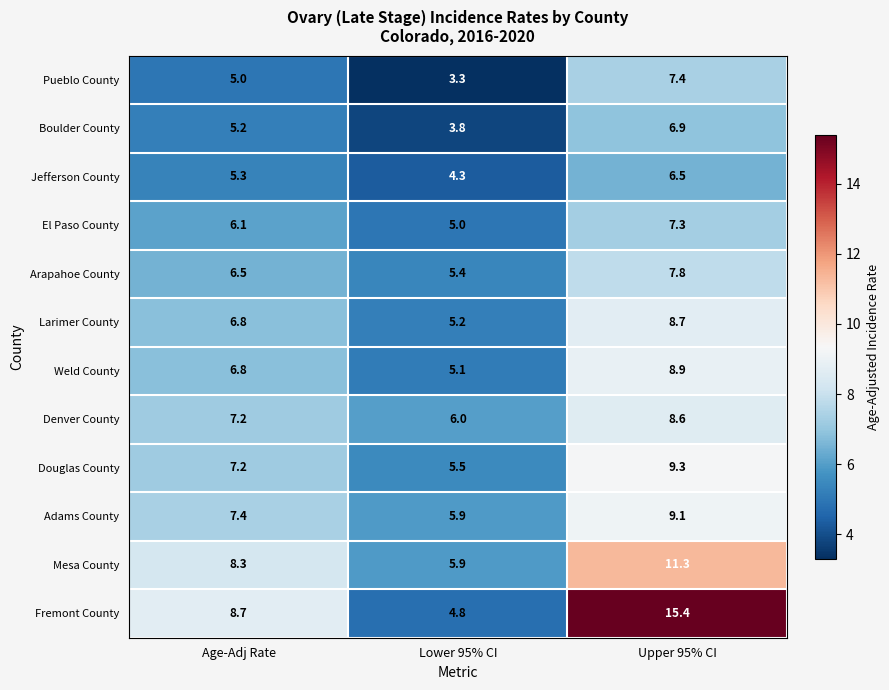

List the labels in order of Adams County value, largest first.

Upper 95% CI, Age-Adj Rate, Lower 95% CI